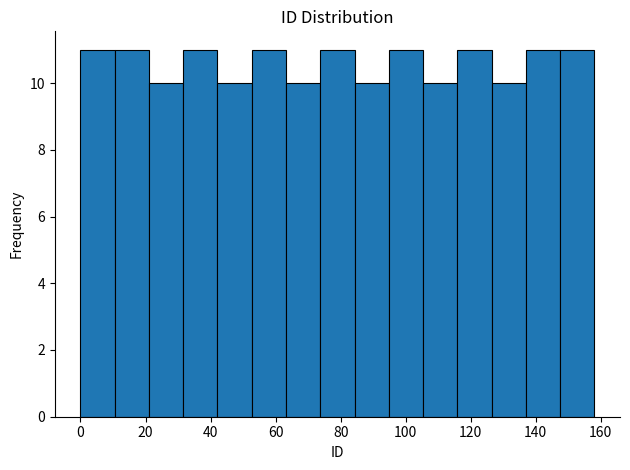

What is the height of the bar covering 148 to 158 on the x-axis? Neither the bar edges nor the heights are printed on the chart, so give them approximately, as read against the axes.

11